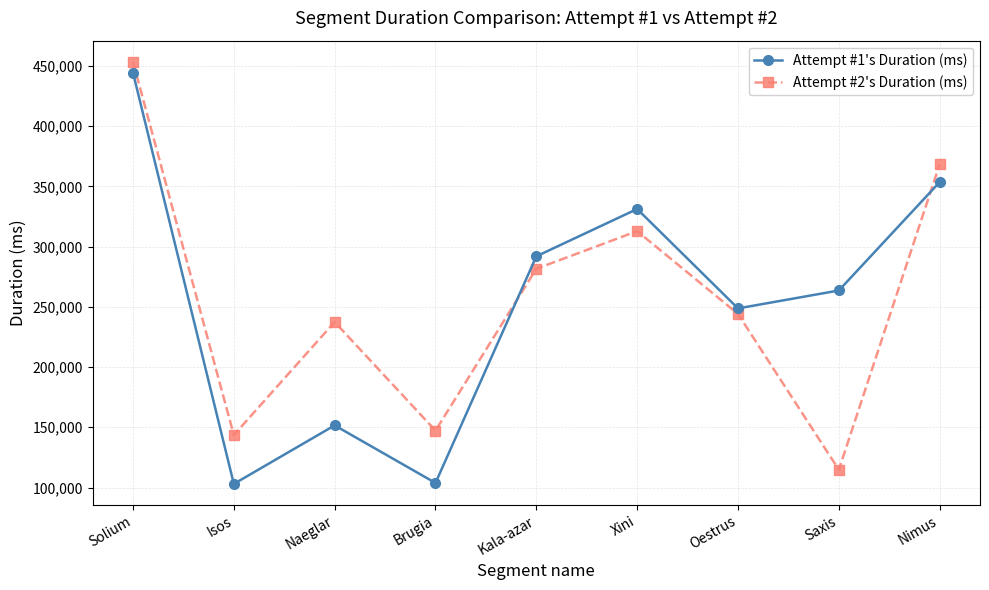

Is this an area chart (filled region under the line)?

No